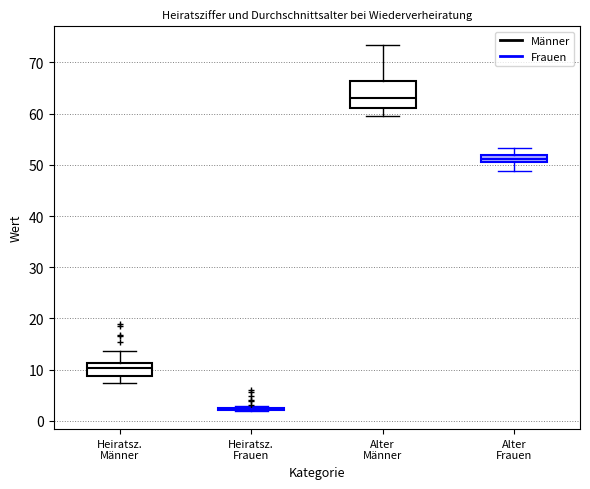

Where does the upper whisker of the box for Alter Männer end on the y-axis? The values are not printed on the chart, so give them approximately, as read against the axis.

74